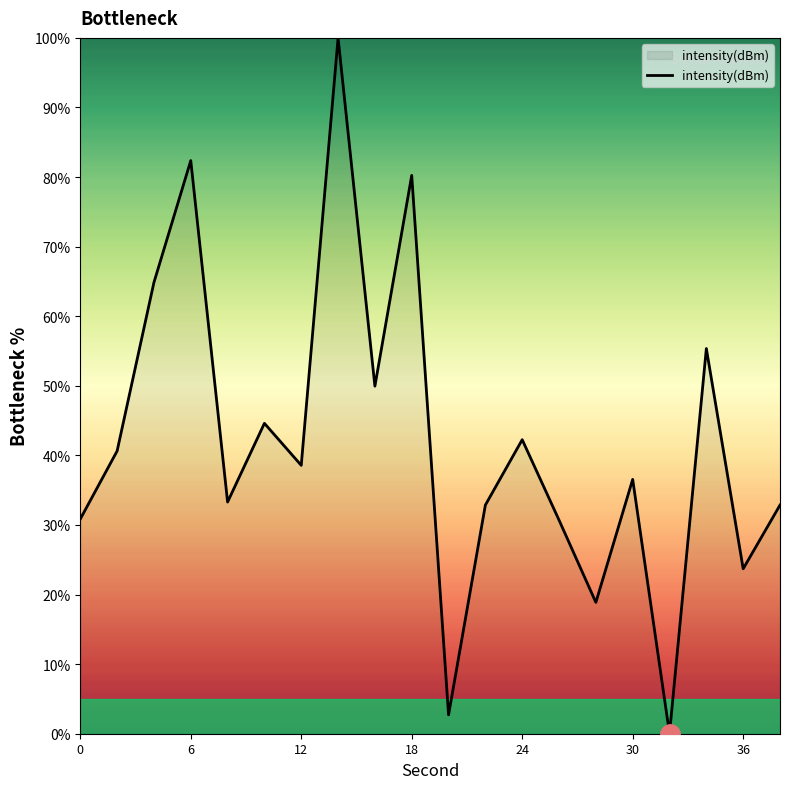

What is the greatest value displayed?

100.0